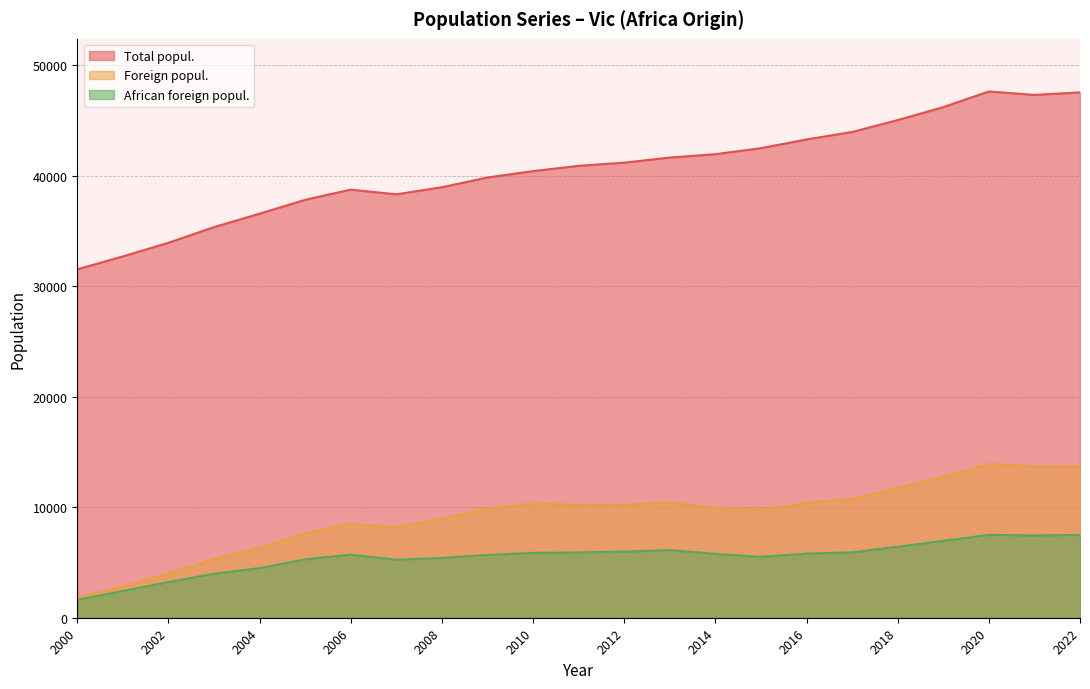

What are all the series names shown in the legend?

Total popul., Foreign popul., African foreign popul.